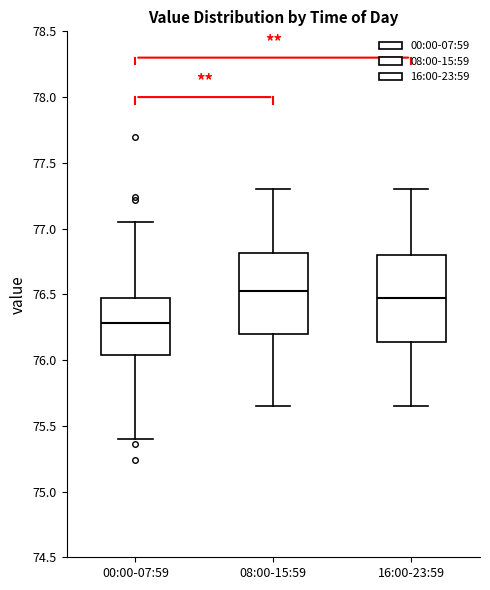

Where does the upper whisker of the box for 16:00-23:59 end on the y-axis? The values are not printed on the chart, so give them approximately, as read against the axis.

77.30